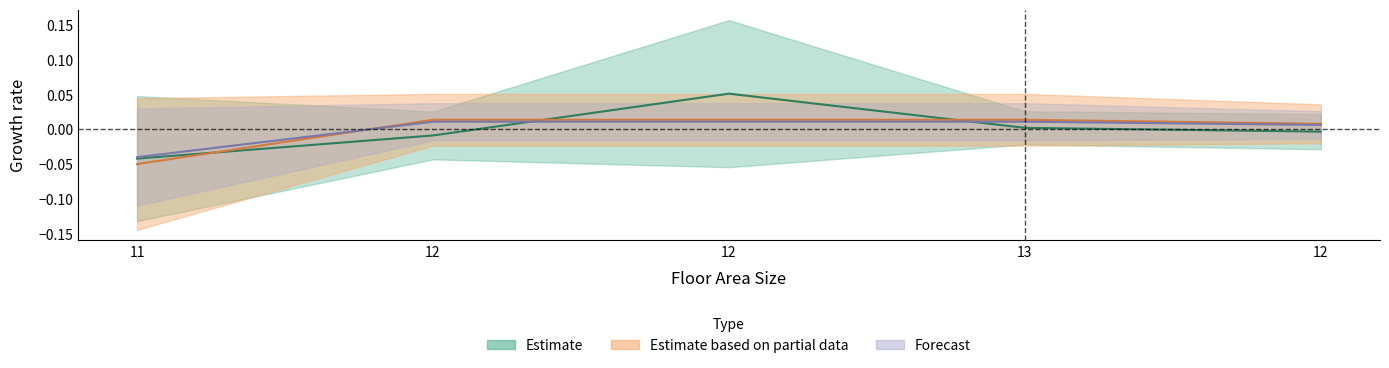

At which label is floor_area closest to 0?

13